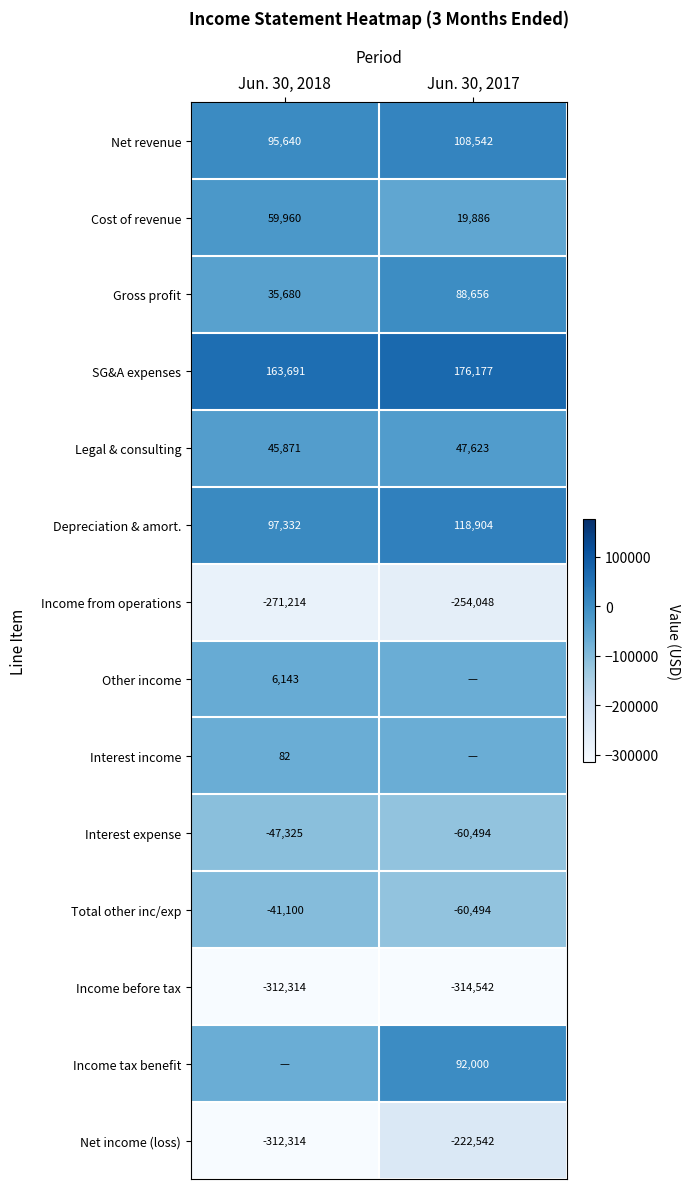

Rank the categories by Depreciation & amort. value from lowest to highest.

Jun. 30, 2018, Jun. 30, 2017